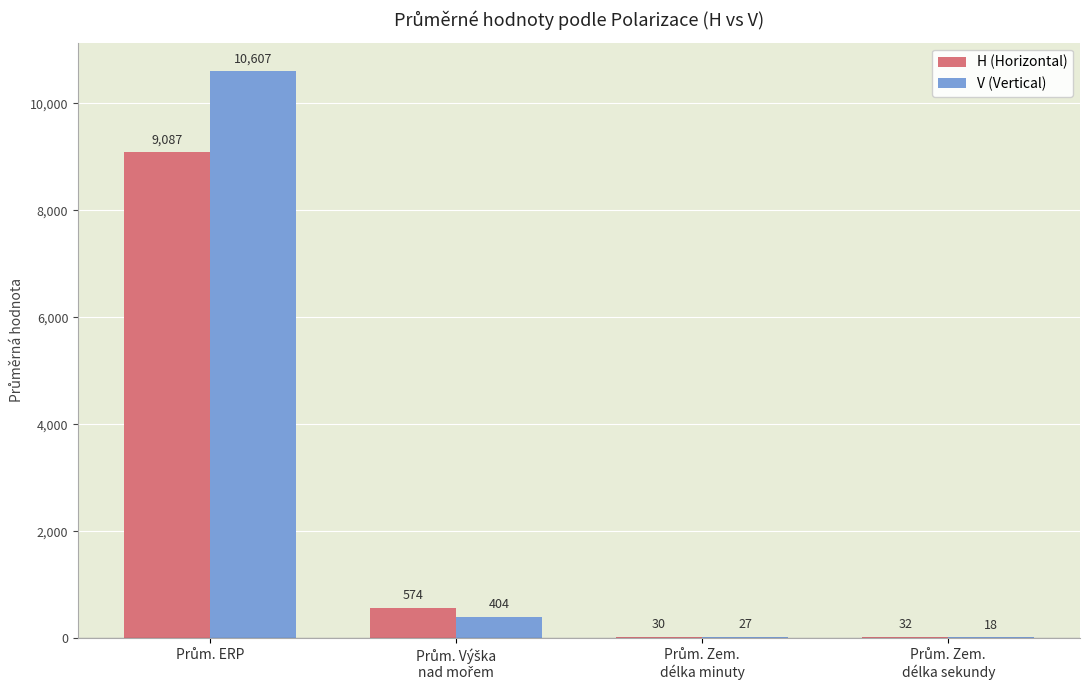

Which series has the largest total across all categories?

V (Vertical)